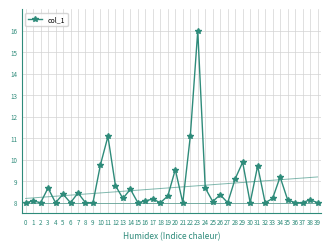

True or false: col_1 has a value of 3.4 at 18.

False